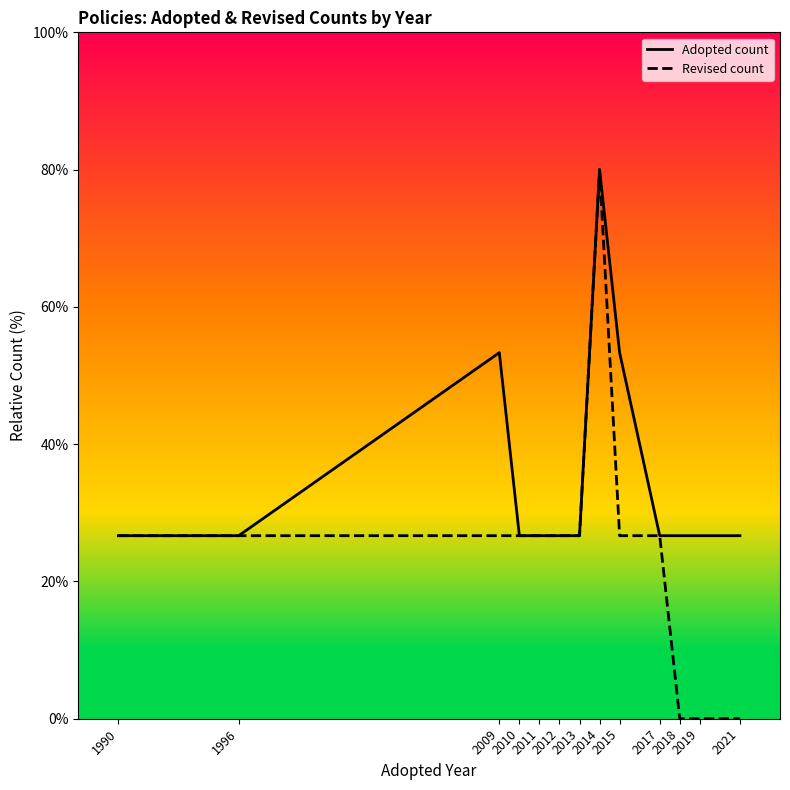

How many values in the Revised count series exceed 26?

10